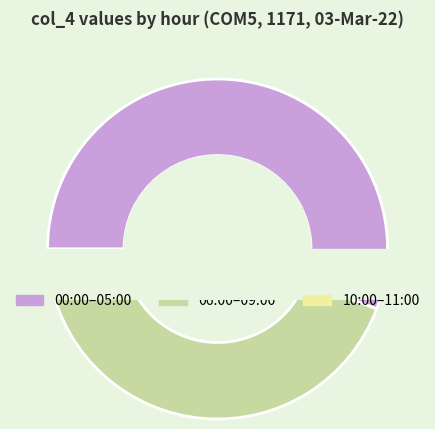

Combined, do 08:00 and 11:00 account for over 50%?

No